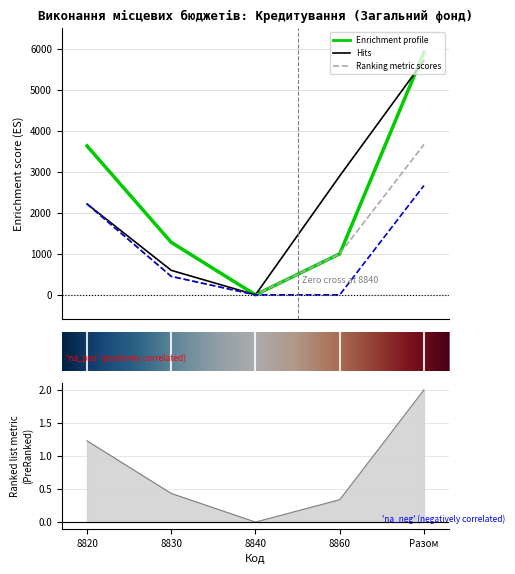

What position from the left is 8840?

3